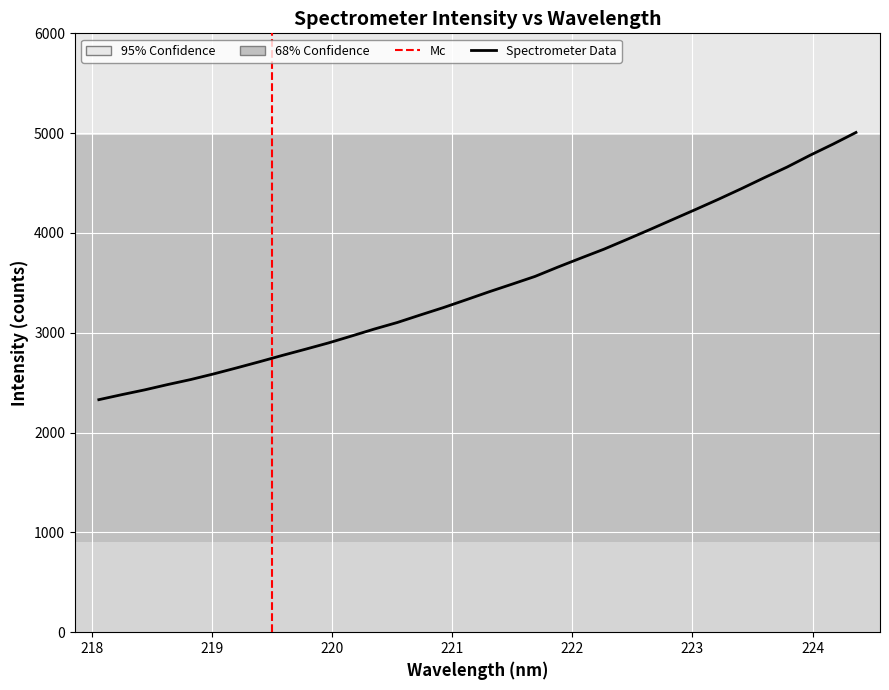

How many series are shown in this chart?

1